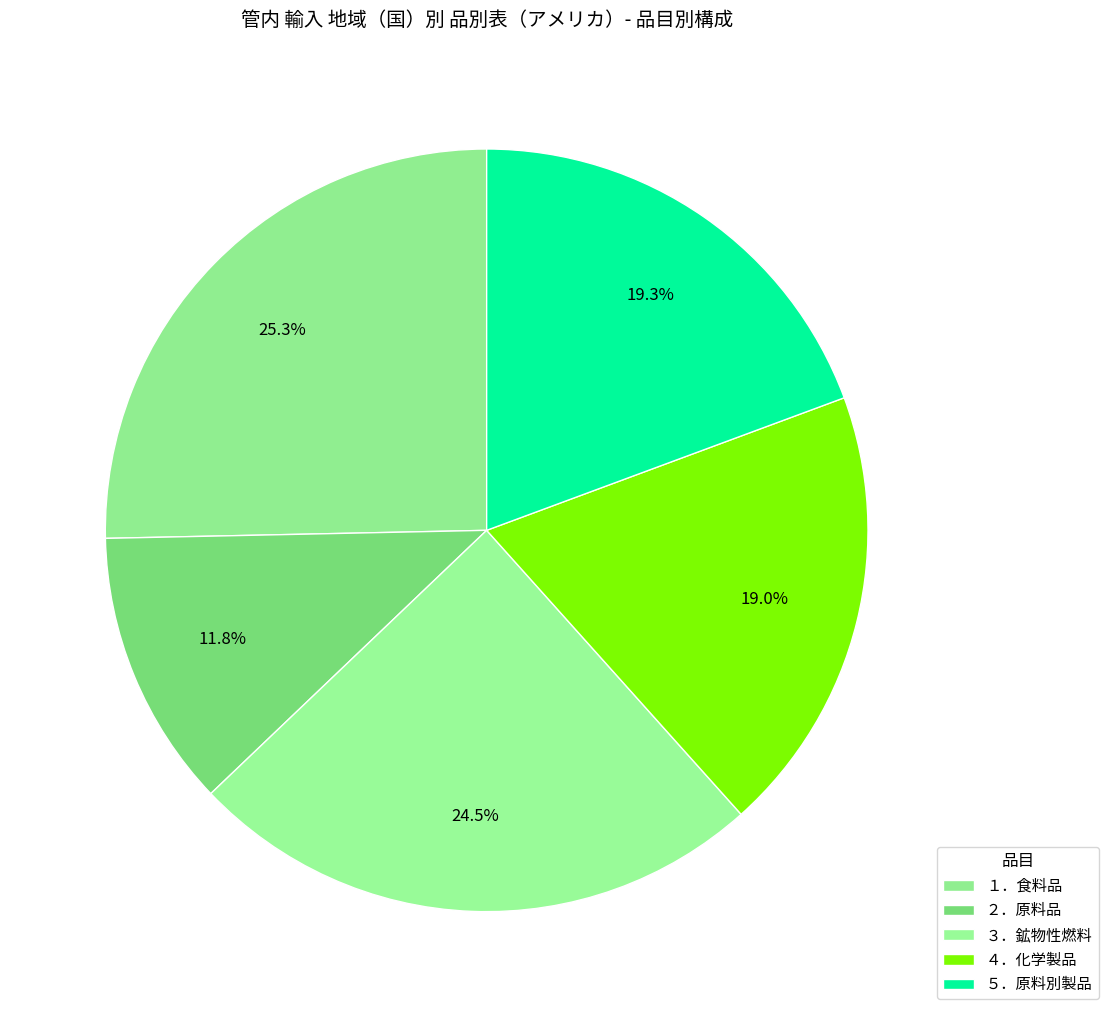

To the nearest percent, what is the difference between the largest and smallest slice percentages?

14%